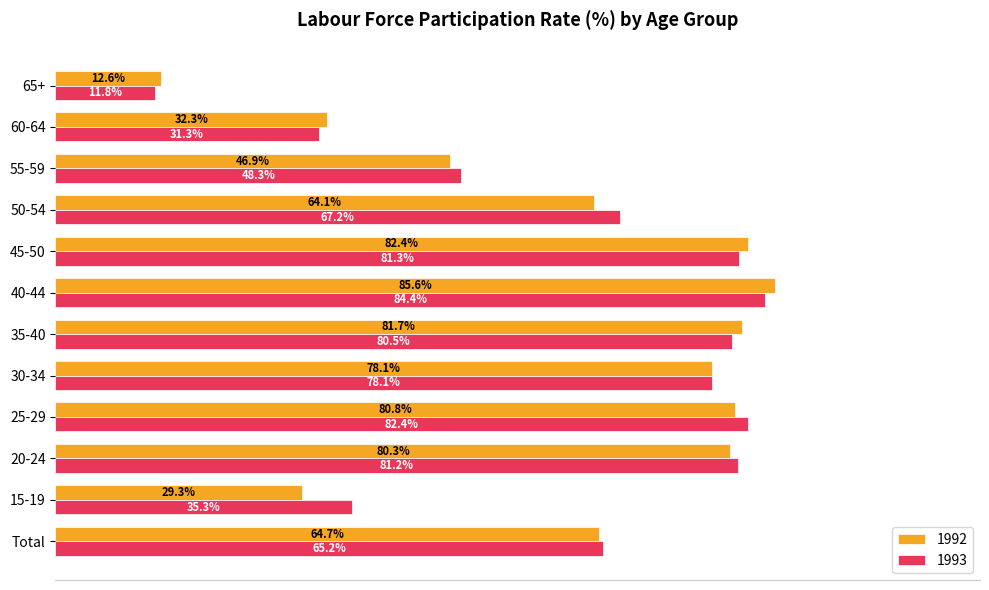

Rank the series by their maximum value, from lowest to highest.

1993, 1992